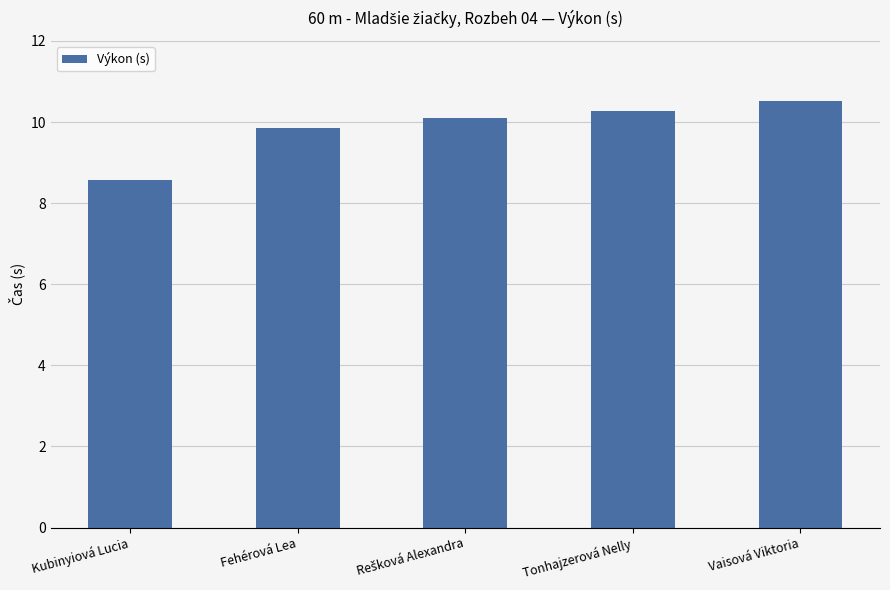

At which label is the value closest to 9?

Kubinyiová Lucia